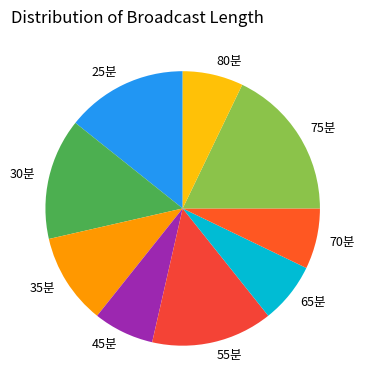

Count the number of slices in the pie.

9